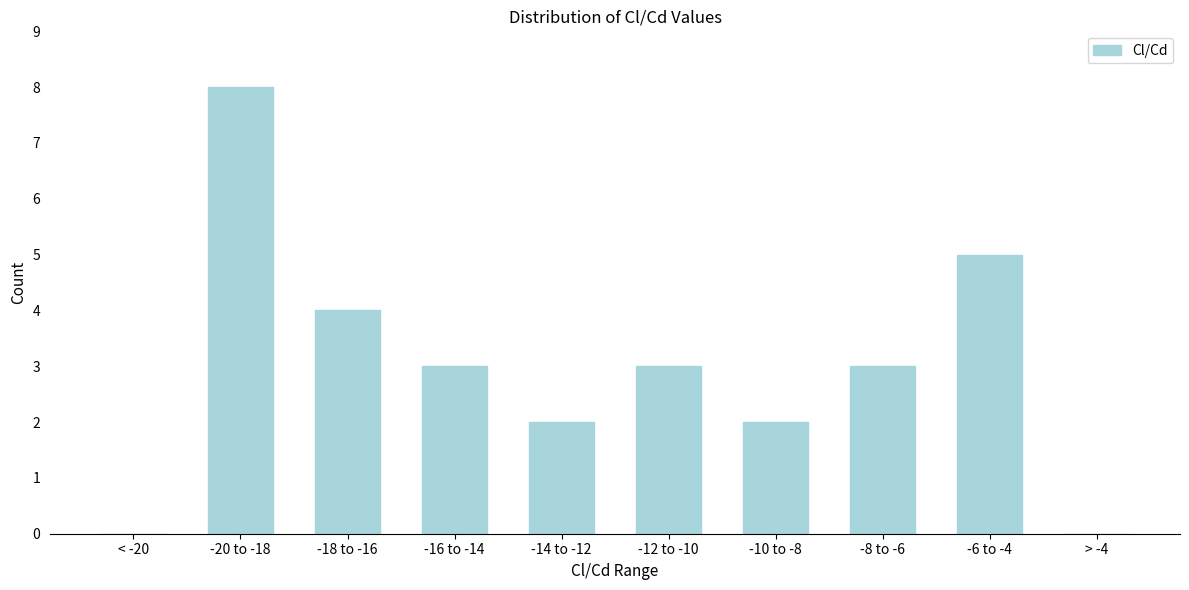

Reading left to right, transcribe all the data shown in this chart.

< -20=0	-20 to -18=8	-18 to -16=4	-16 to -14=3	-14 to -12=2	-12 to -10=3	-10 to -8=2	-8 to -6=3	-6 to -4=5	> -4=0